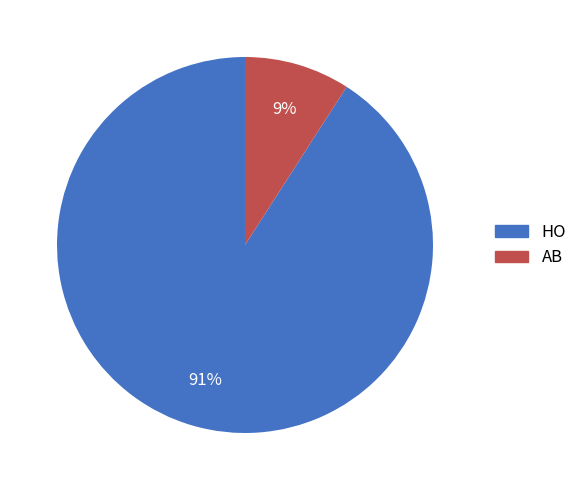

Which slice is the smallest?

AB